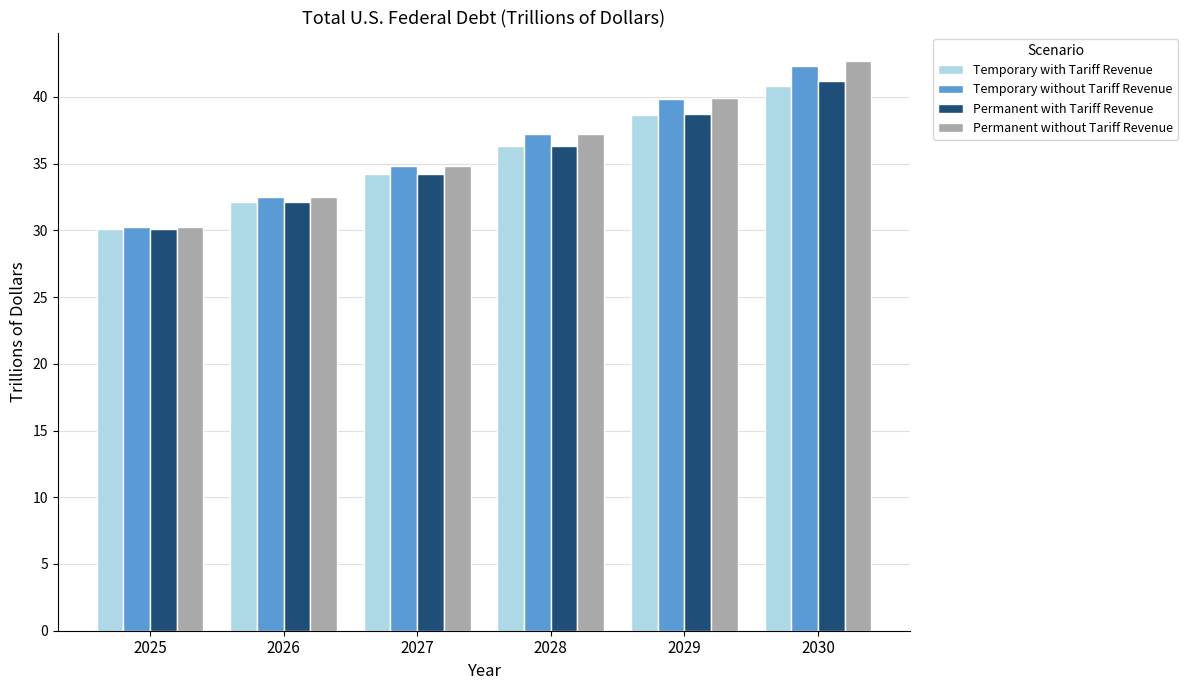

Which series has the widest spread of values?

Permanent without Tariff Revenue